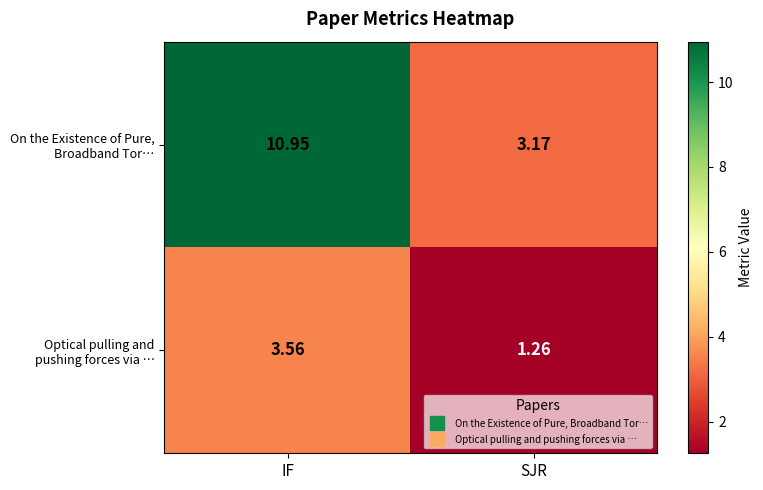

At which category is the sum across all series the highest?

IF